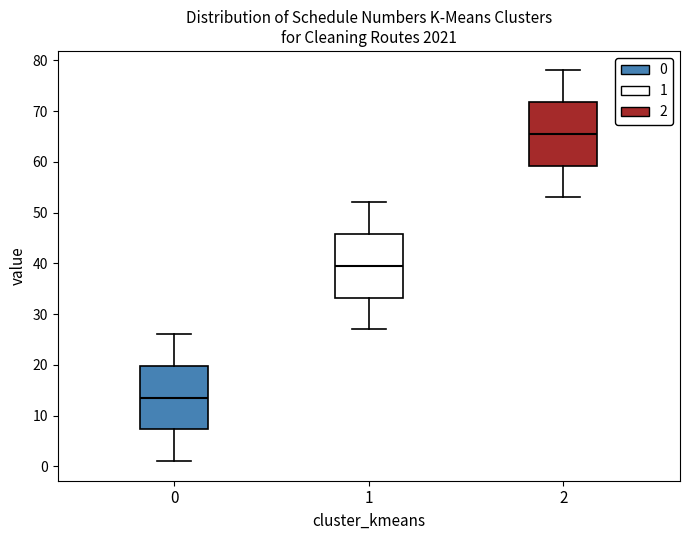

Which box has the highest median line?

2